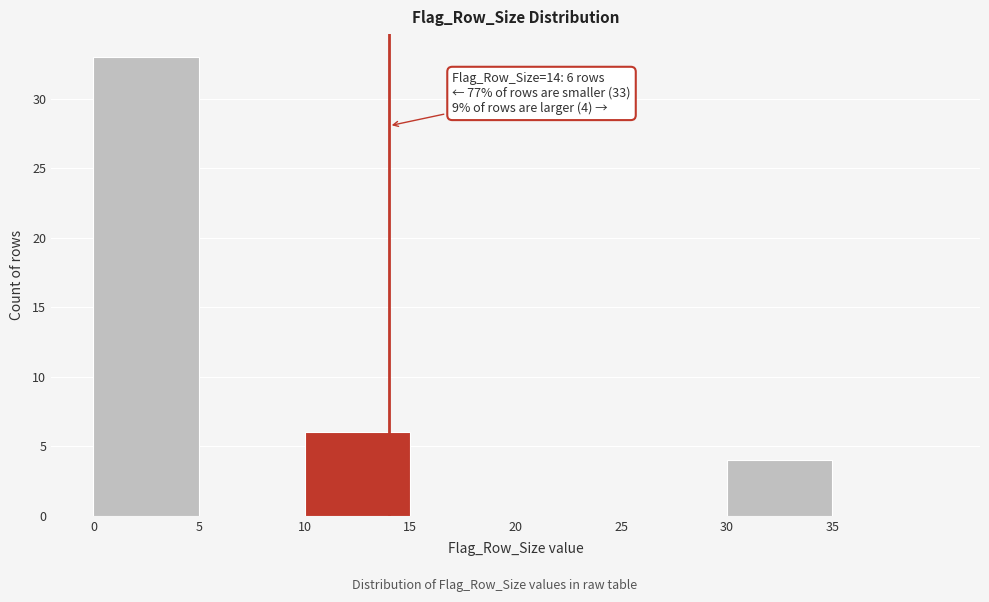

Which range on the x-axis has the tallest bar?

0 to 5